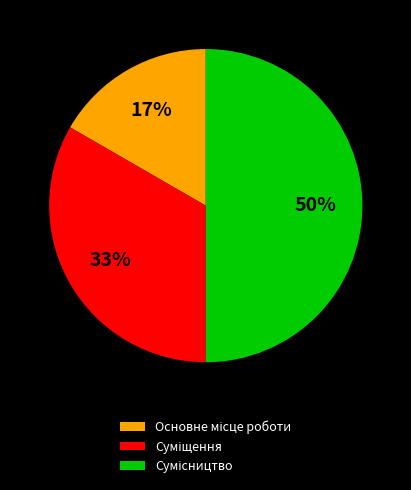

To the nearest percent, what is the difference between the largest and smallest slice percentages?

33%